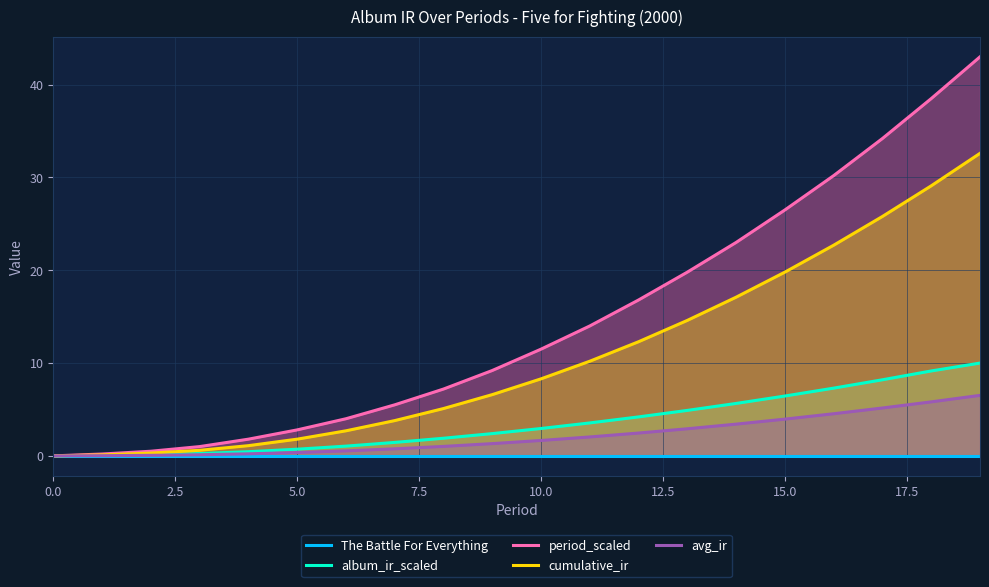

What is the maximum value shown in the chart?

43.0